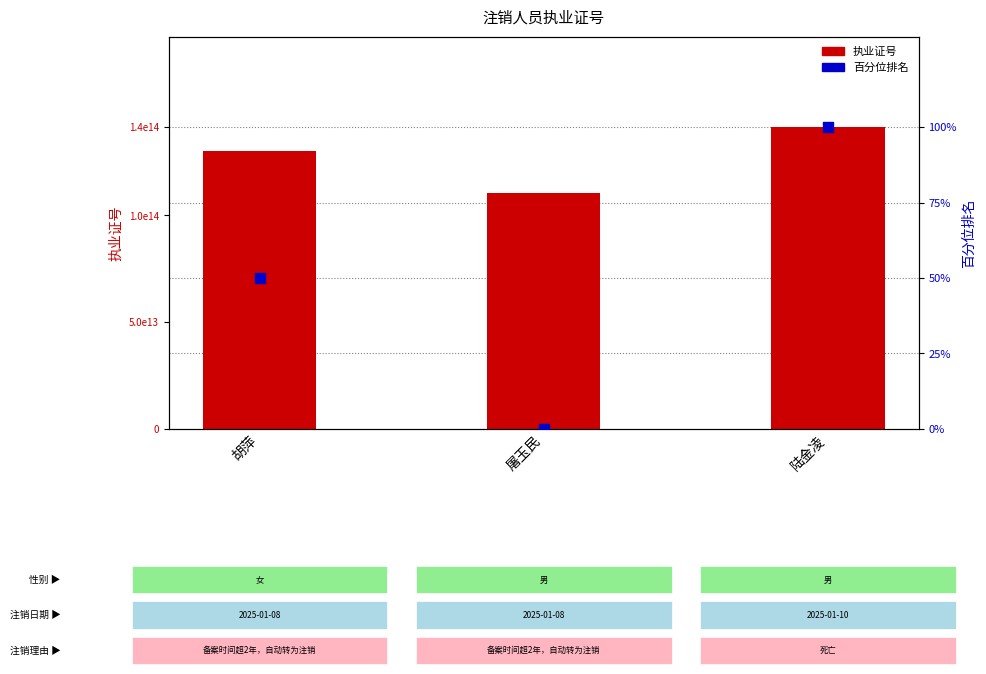

Which series contains the highest Y value?

执业证号